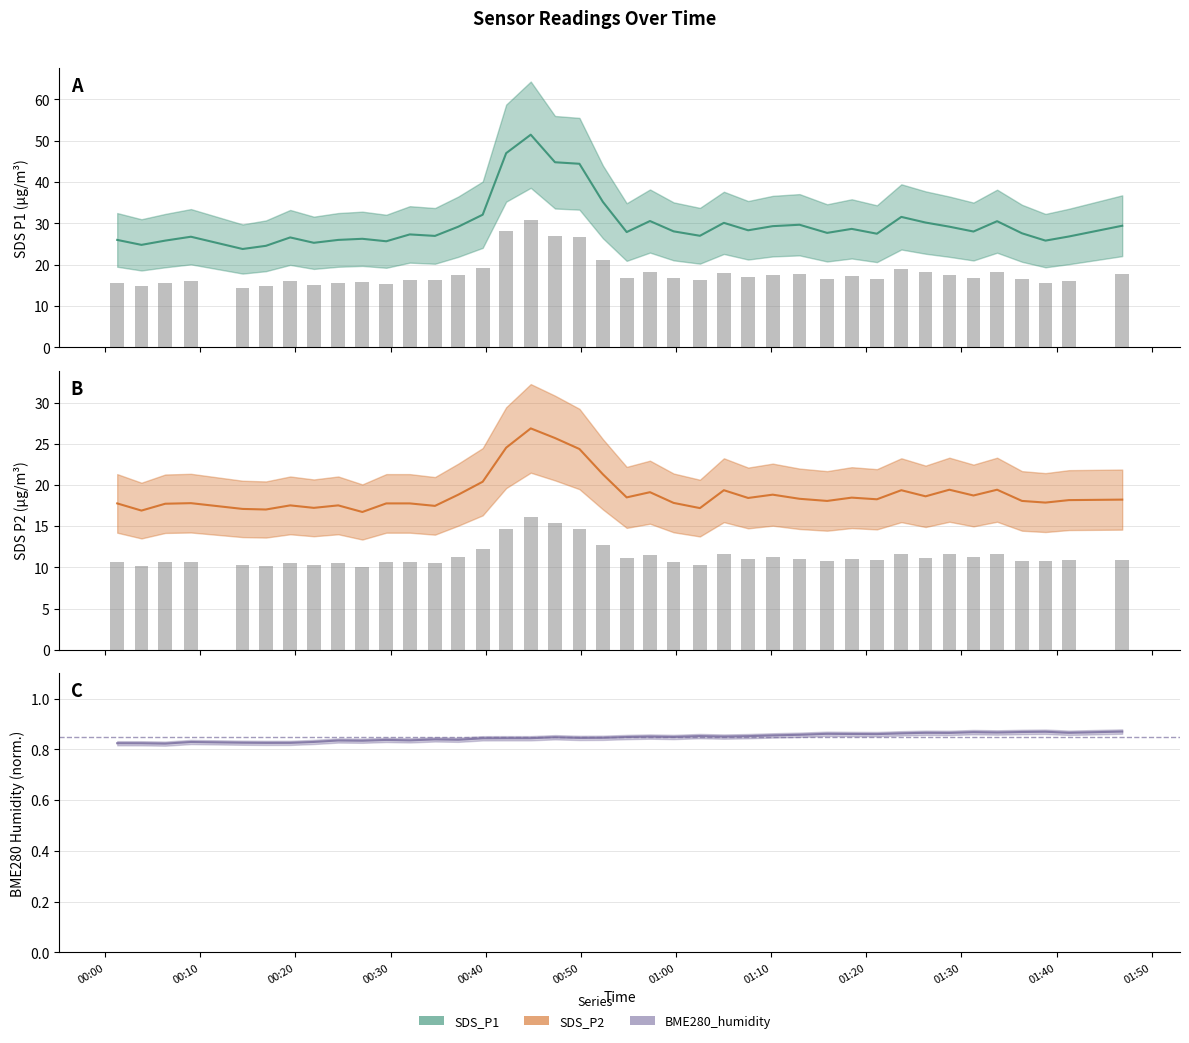

How many data points in SDS_P2 are less than 18?

16